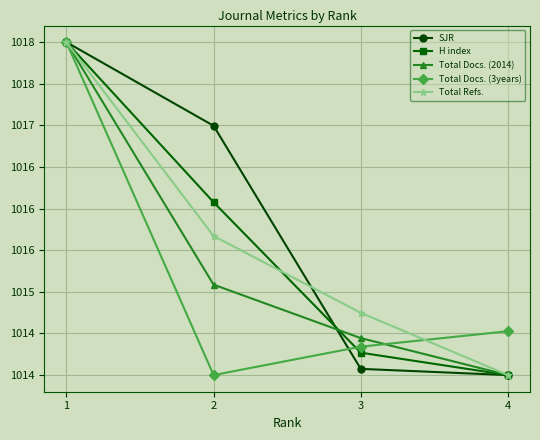

What is the smallest value displayed?

1014.0